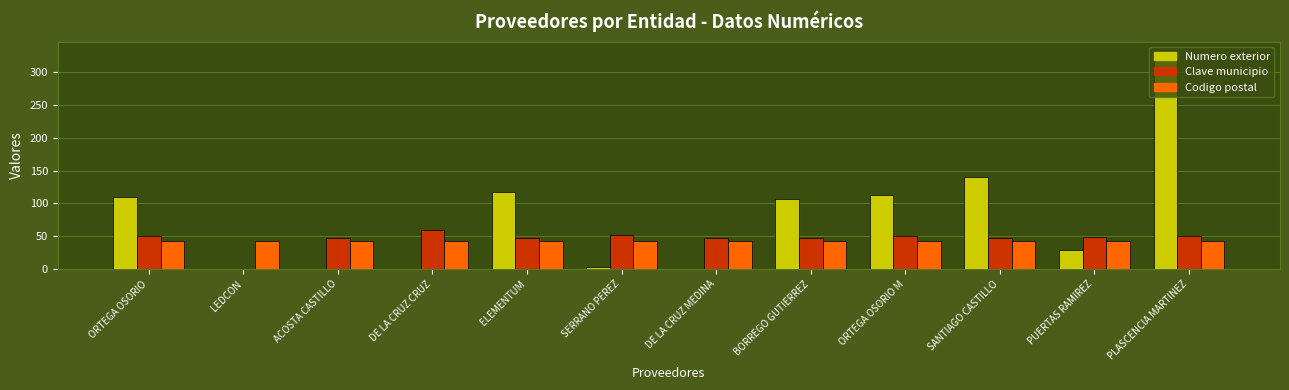

Count the number of data series in this chart.

3